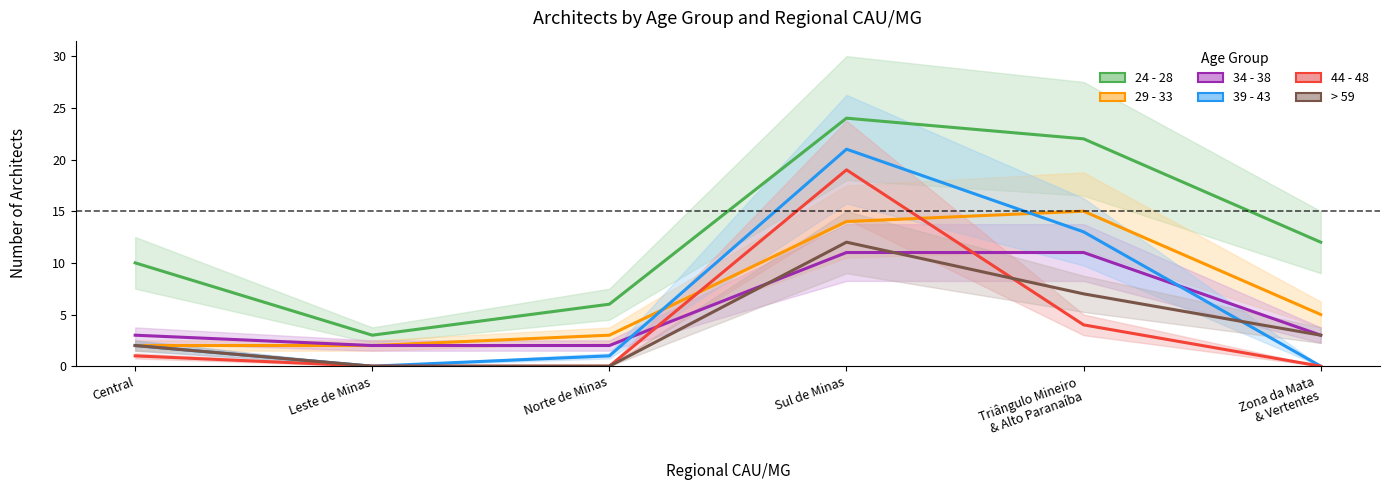

At which label does 24 - 28 reach its minimum?

Leste de Minas